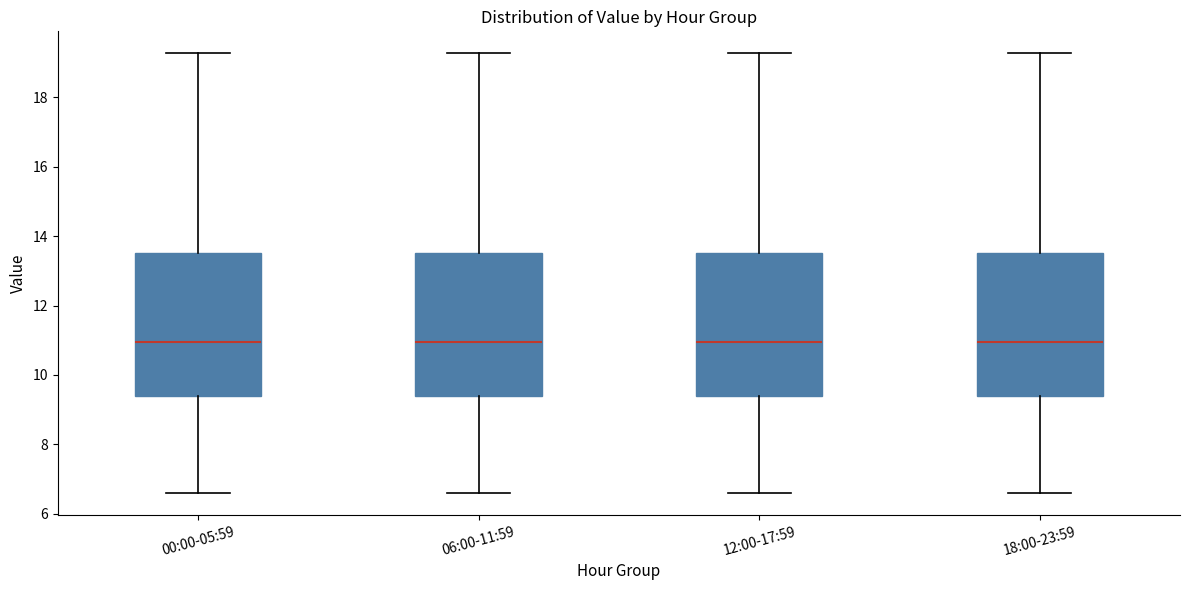

Where does the median line of the box for 12:00-17:59 sit on the y-axis? The values are not printed on the chart, so give them approximately, as read against the axis.

11.0